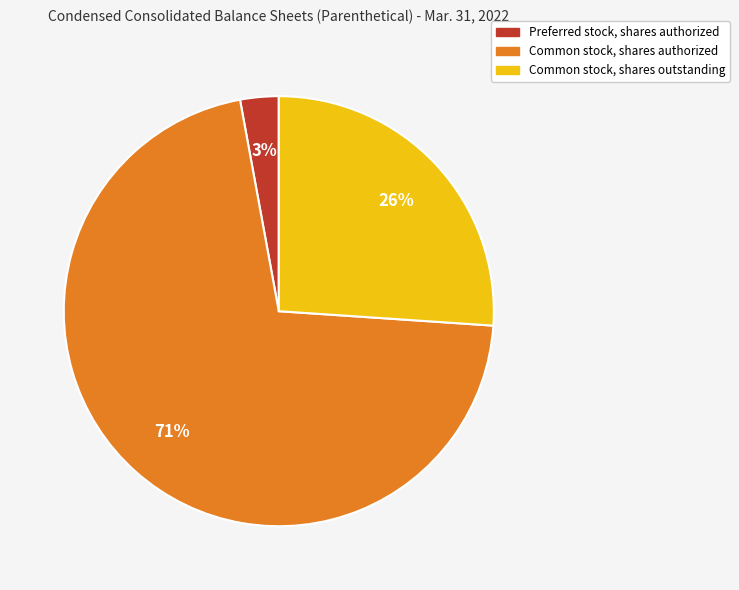

What is the majority slice?

Common stock, shares authorized